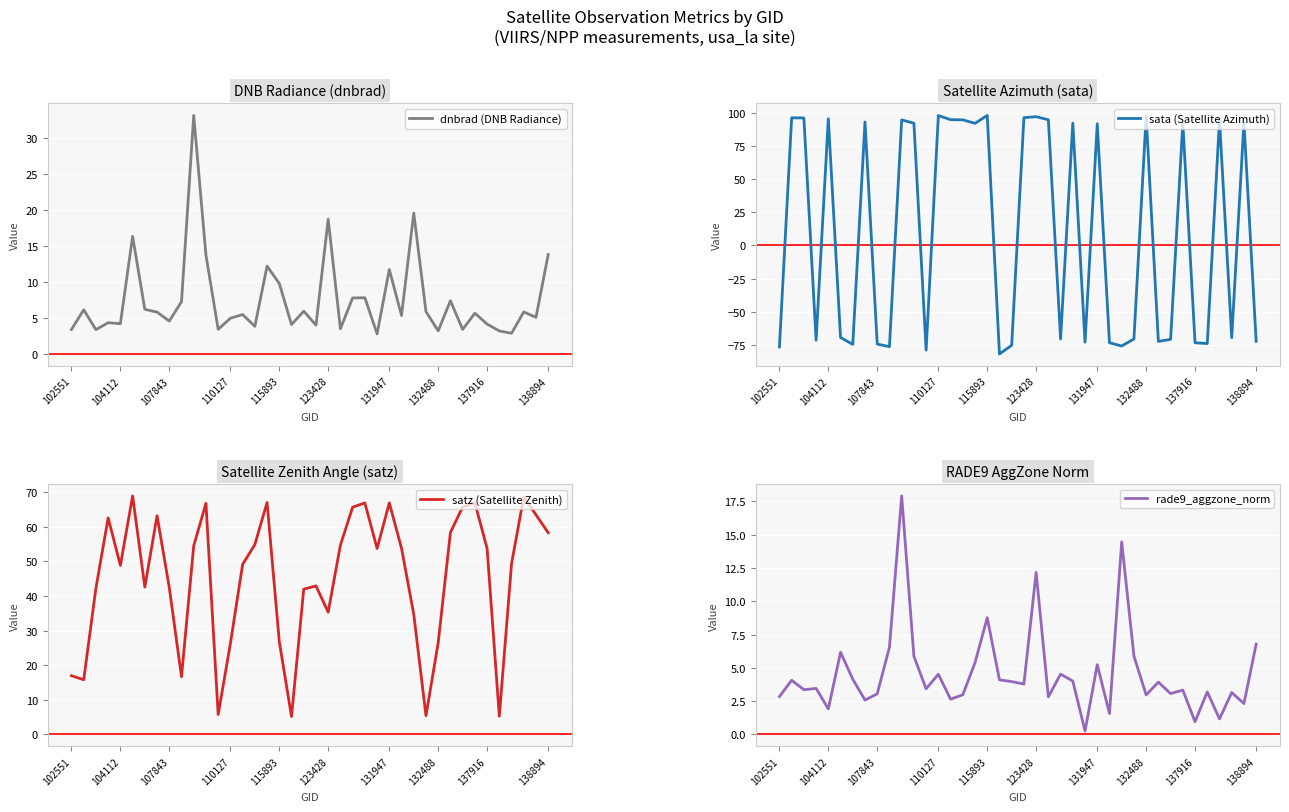

What are all the series names shown in the legend?

dnbrad (DNB Radiance), sata (Satellite Azimuth), satz (Satellite Zenith), rade9_aggzone_norm